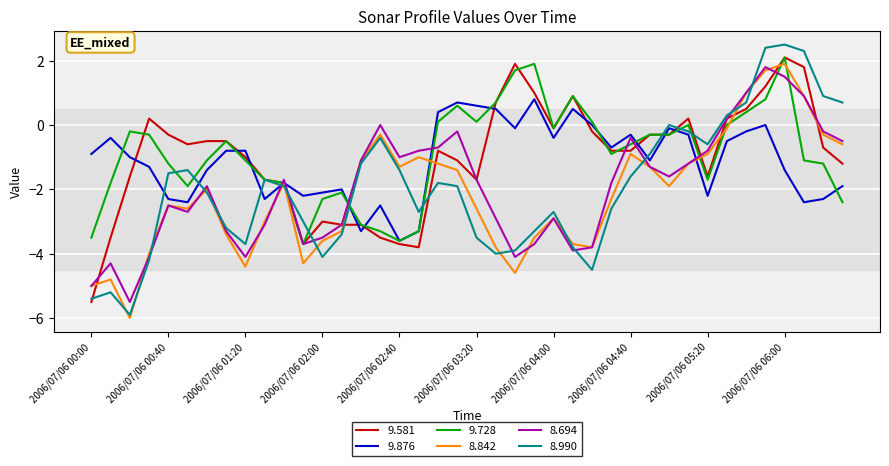

What are all the series names shown in the legend?

9.581, 9.876, 9.728, 8.842, 8.694, 8.990